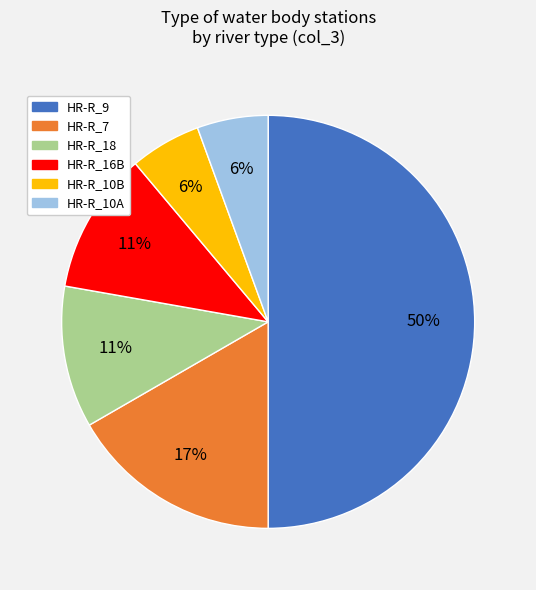

The HR-R_16B slice represents 11% of the pie. True or false?

True